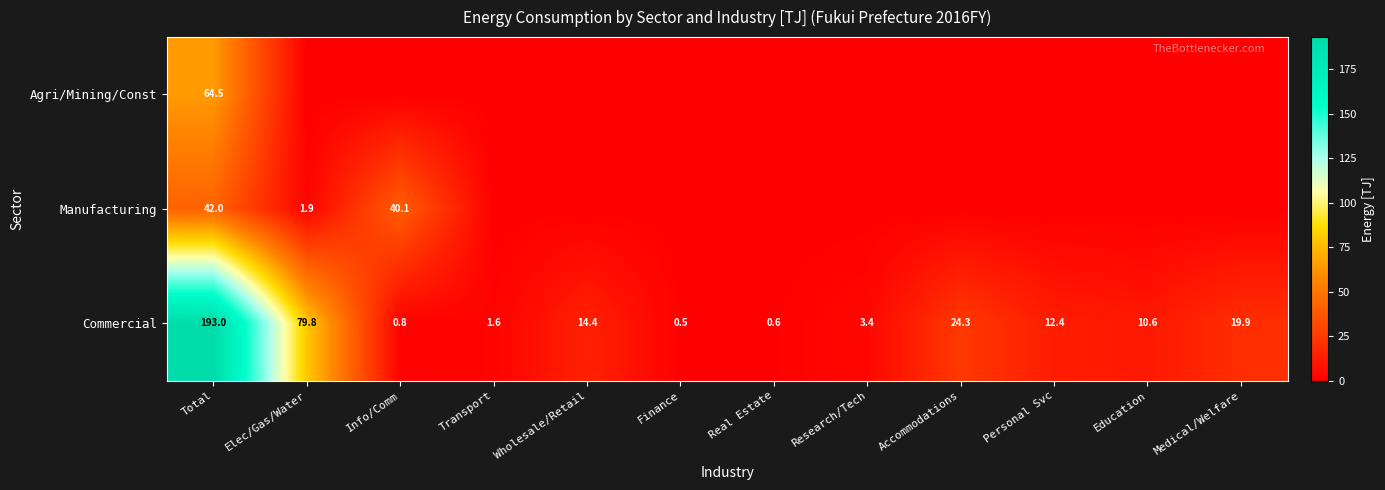

What is the difference between the second highest and minimum values in the Commercial series?

79.3